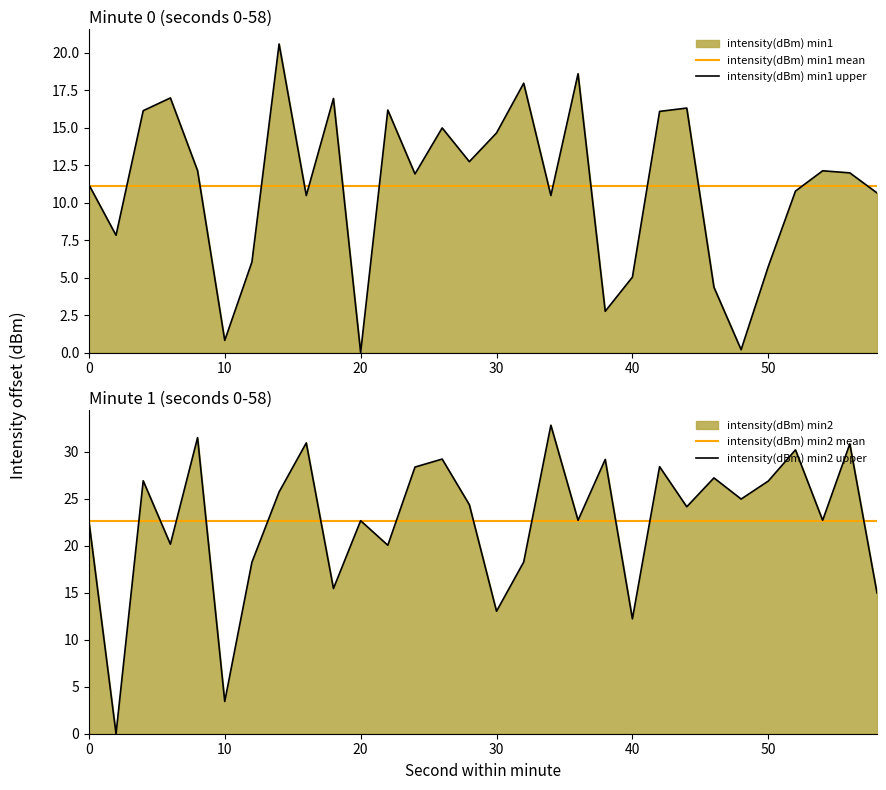

What is the highest value of the intensity(dBm) min1 mean series?

11.1